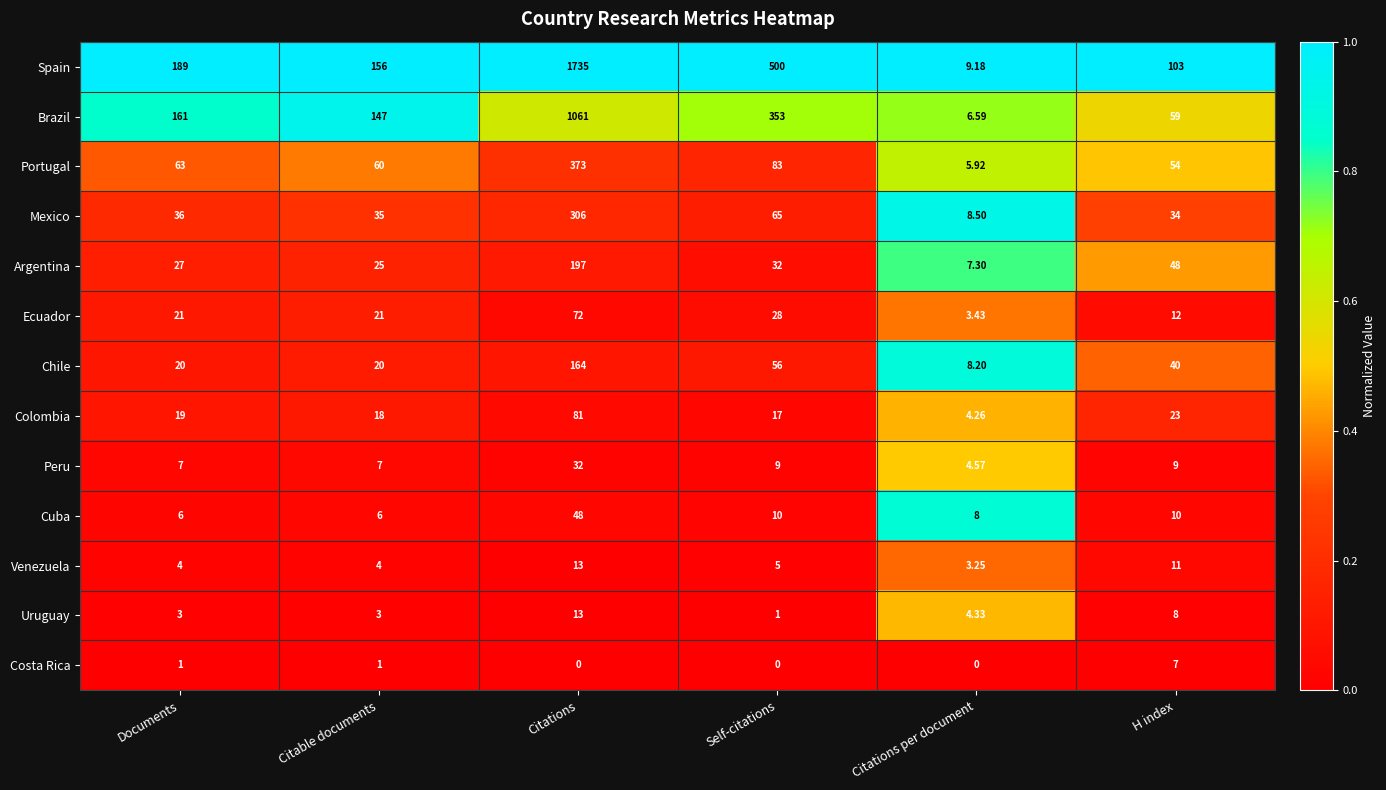

Count the number of data series in this chart.

13